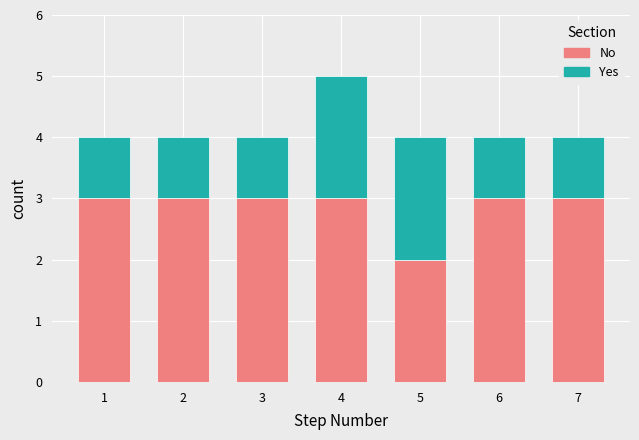

Reading left to right, transcribe the values for No.

3	3	3	3	2	3	3